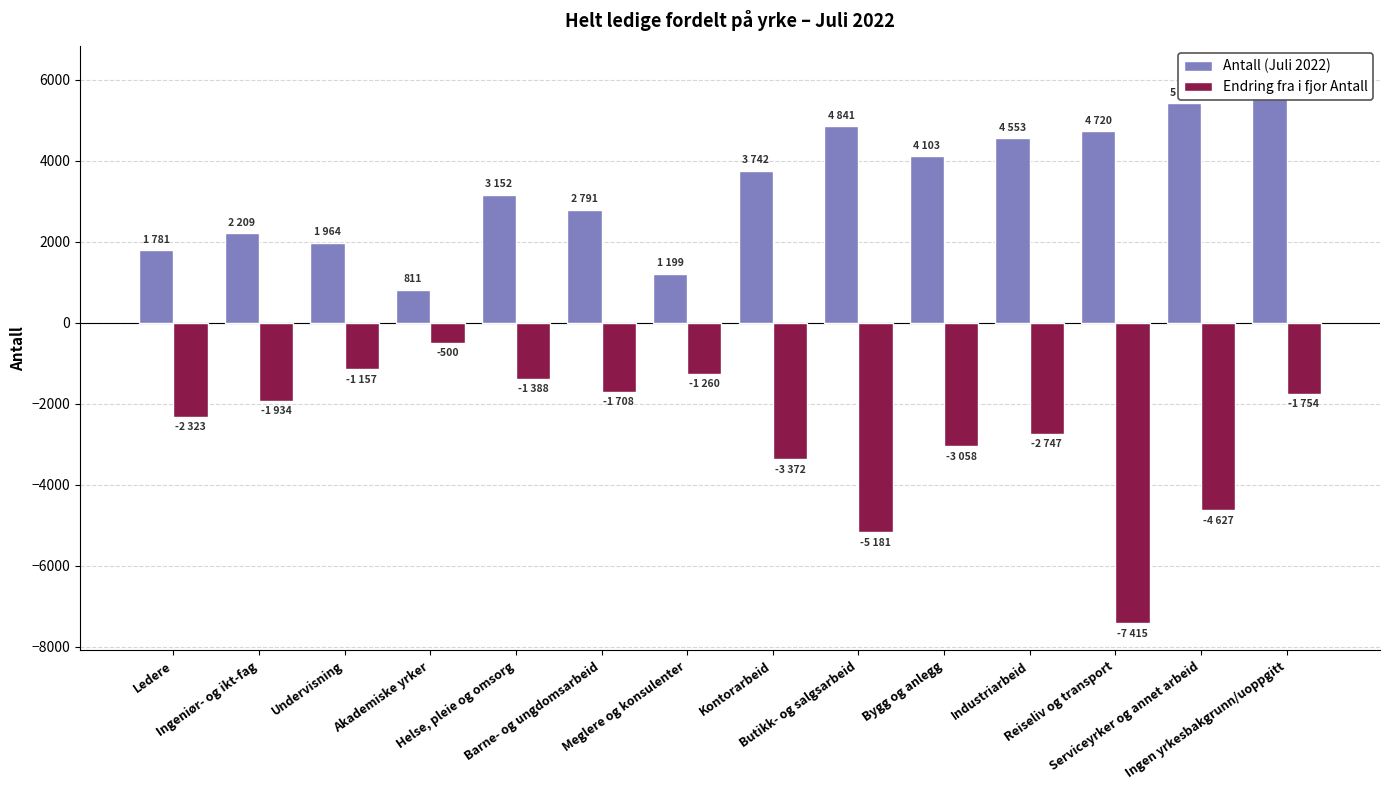

At which category is the sum across all series the highest?

Ingen yrkesbakgrunn/uoppgitt